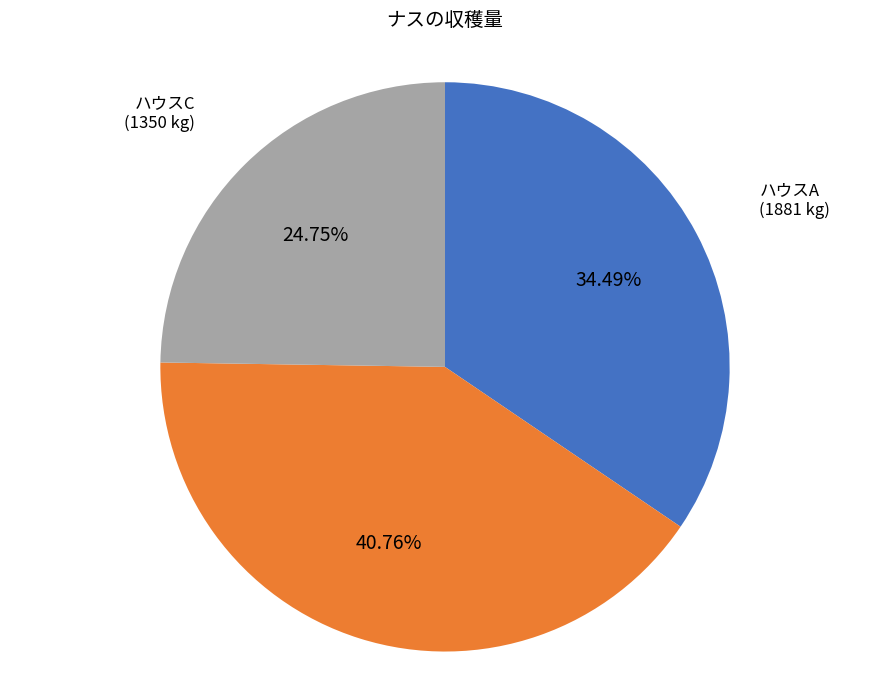

Is there any slice that represents more than half of the pie?

No